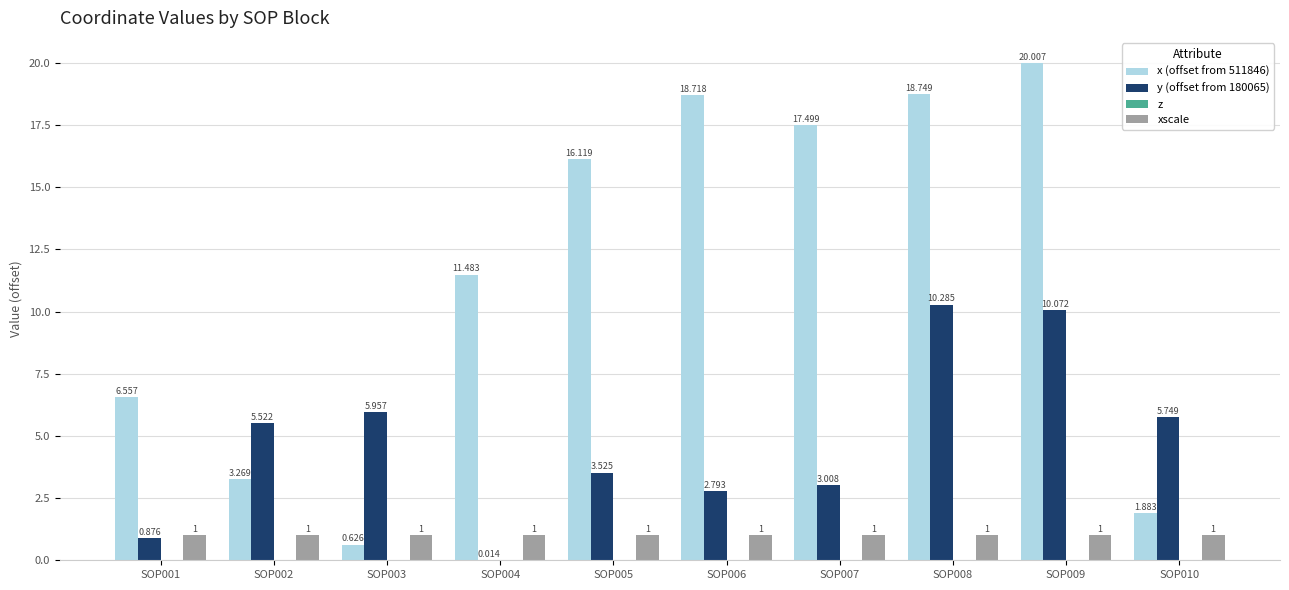

Does the chart contain stacked bars?

No